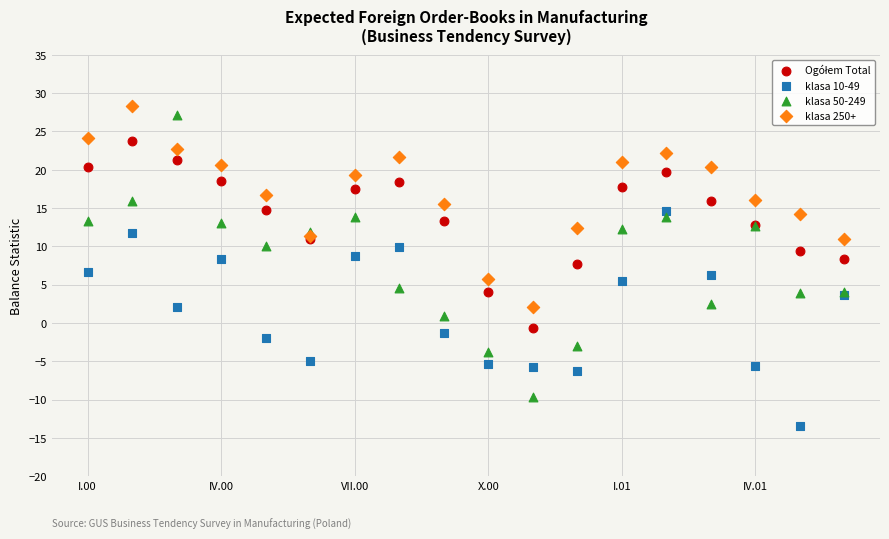

Which series reaches the minimum Y coordinate?

klasa 10-49